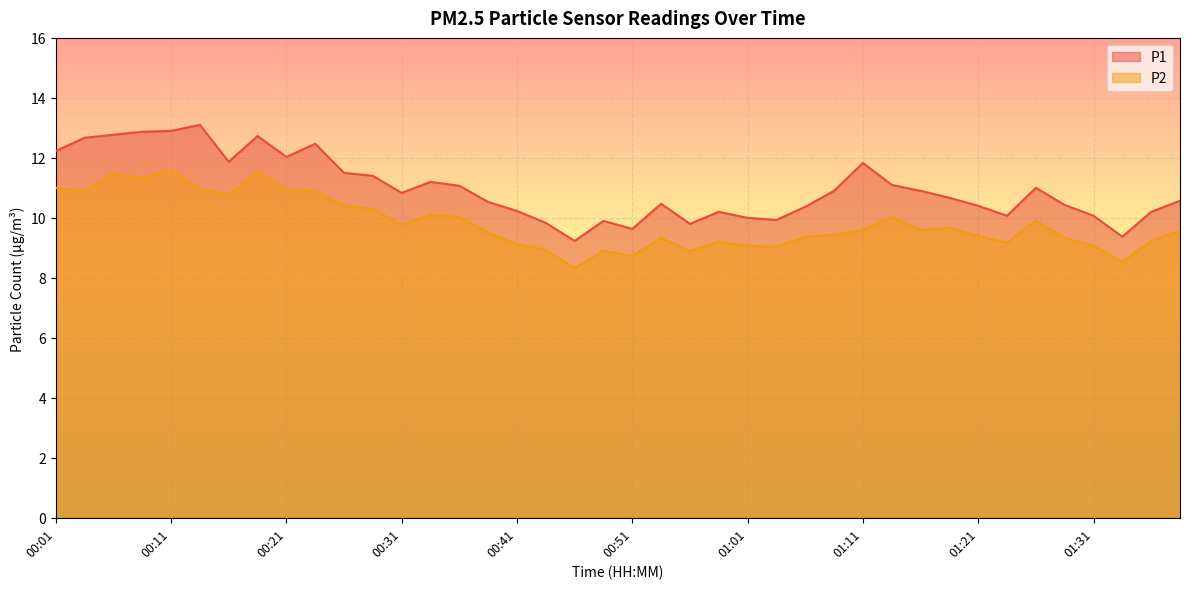

True or false: P2 and P1 intersect in this chart.

False